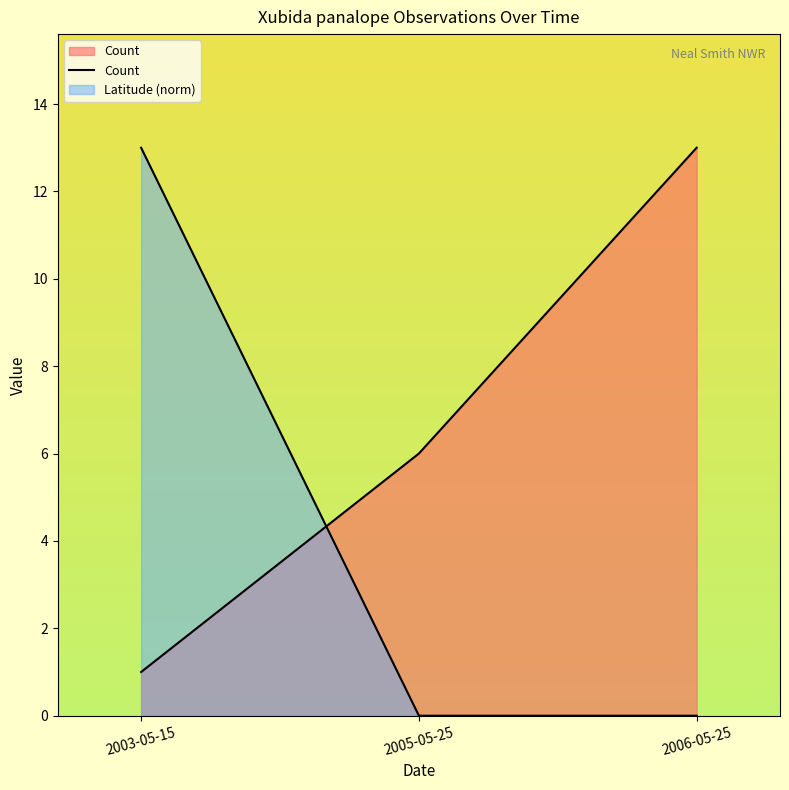

What is the difference between the maximum and minimum values?

12